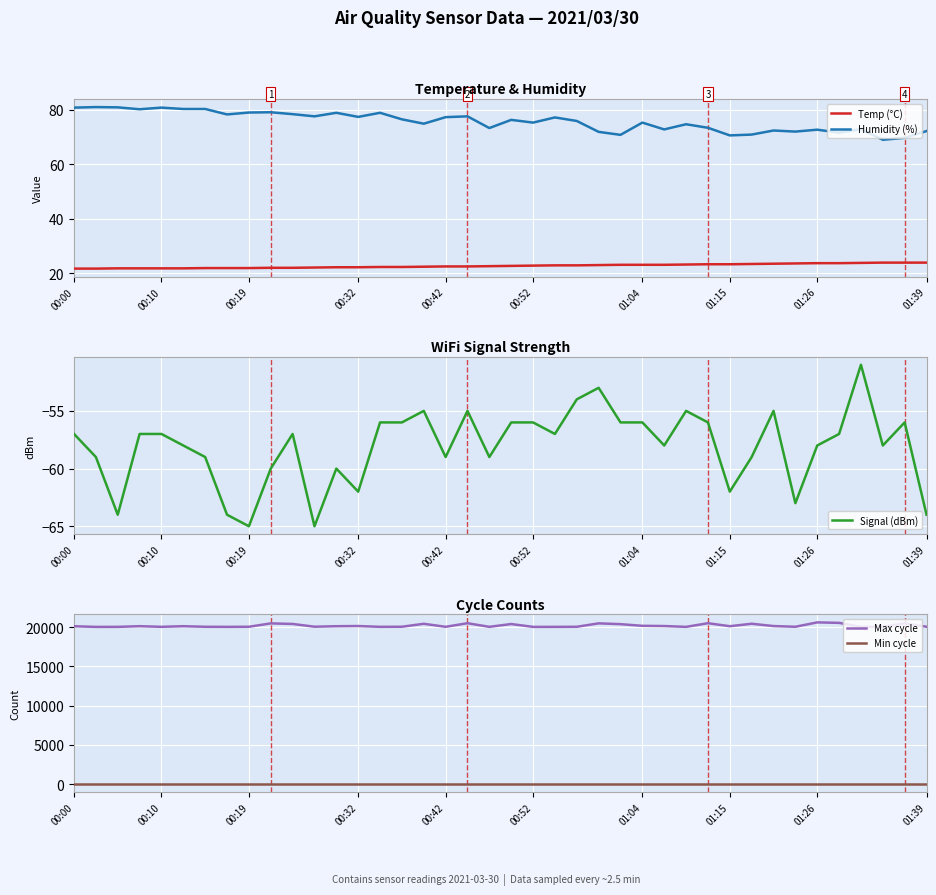

True or false: Min cycle and Max cycle cross at least once.

False